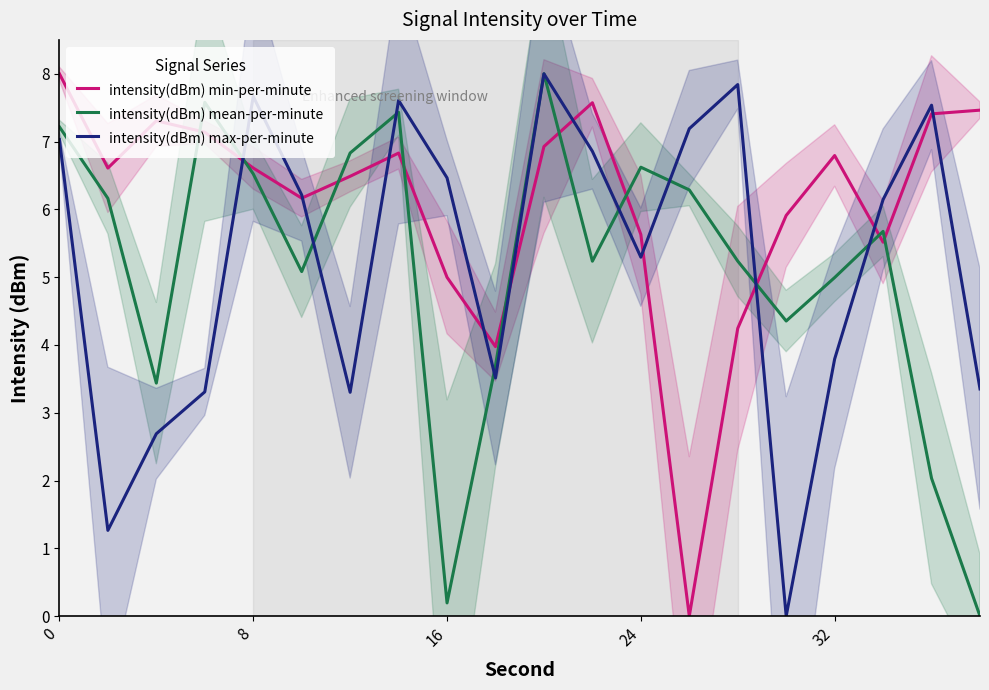

The value of intensity(dBm) max-per-minute at 16 is 1.3. True or false?

False